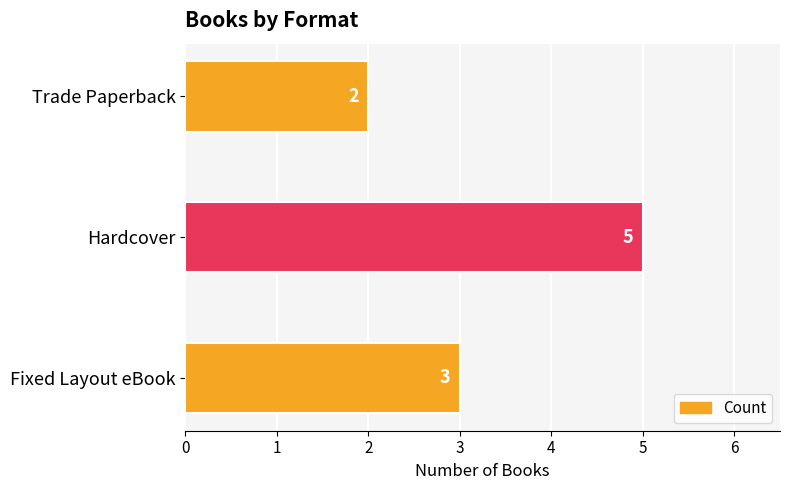

Rank the categories by value from lowest to highest.

Trade Paperback, Fixed Layout eBook, Hardcover